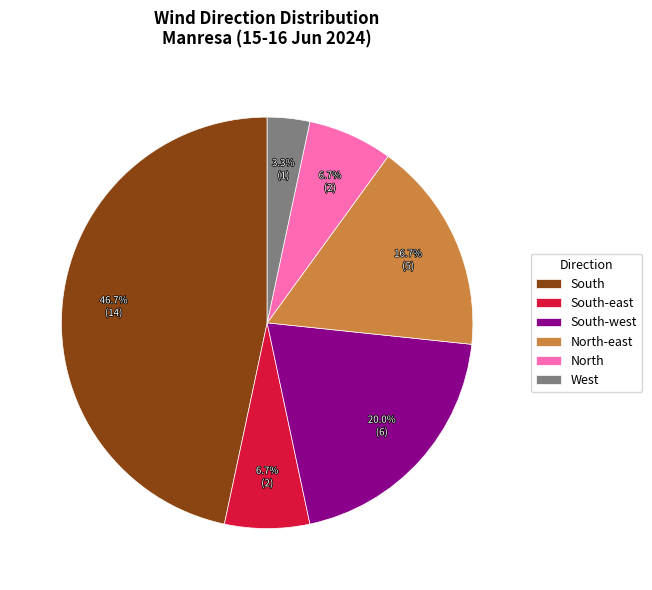

How many slices are in this pie chart?

6